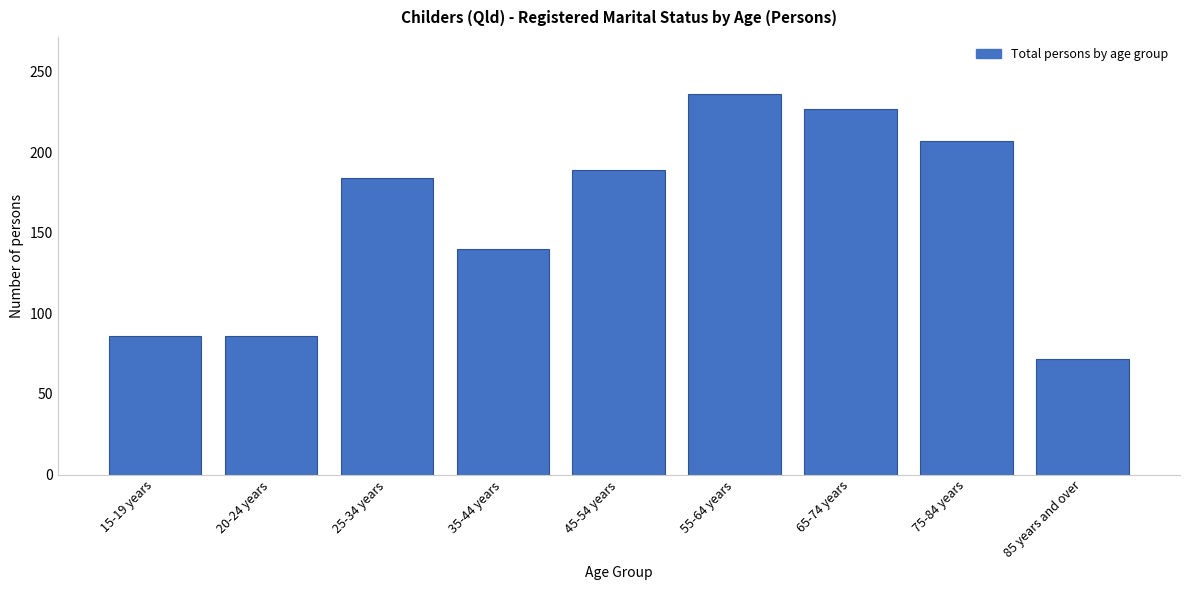

Reading right to left, transcribe all the data shown in this chart.

85 years and over=72	75-84 years=207	65-74 years=227	55-64 years=236	45-54 years=189	35-44 years=140	25-34 years=184	20-24 years=86	15-19 years=86